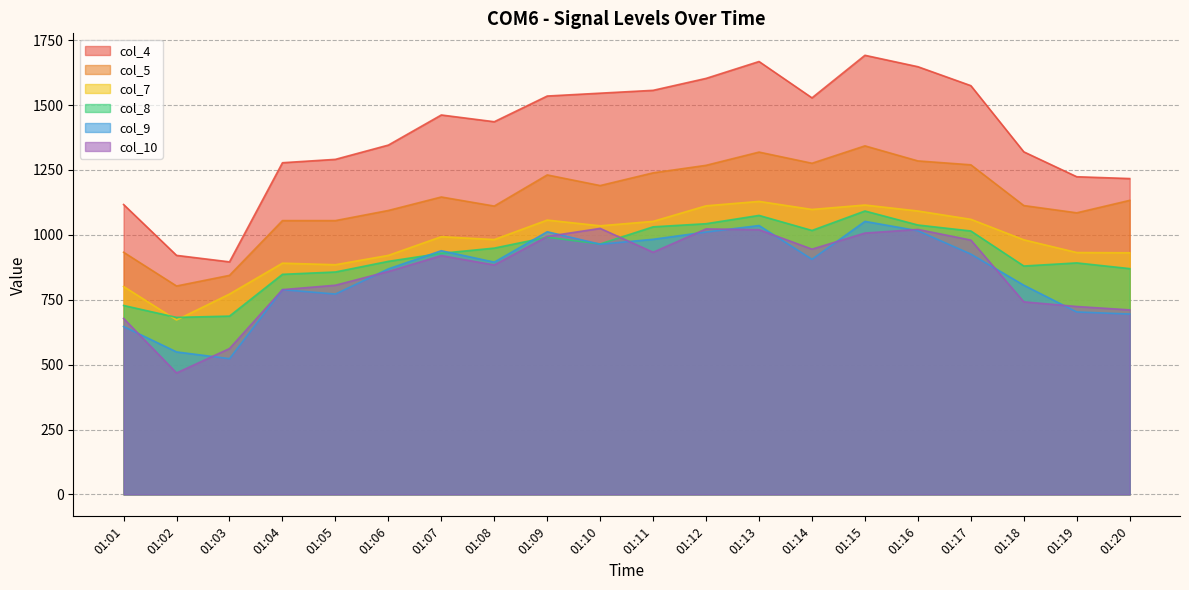

How many values in the col_7 series are below 993?

10